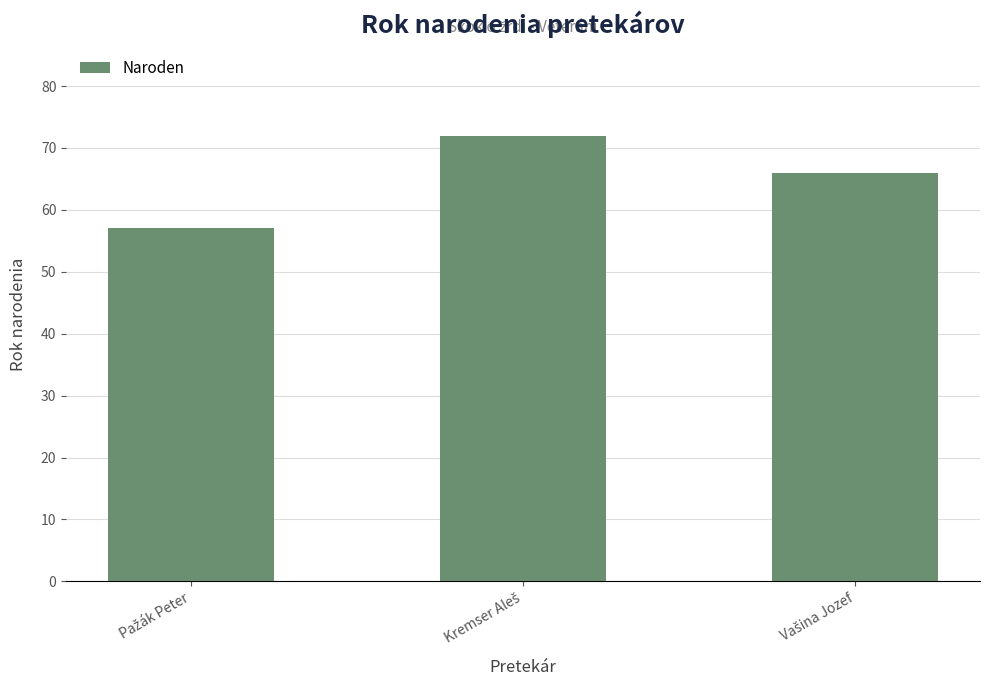

What is the value of the 1st bar from the left?

57